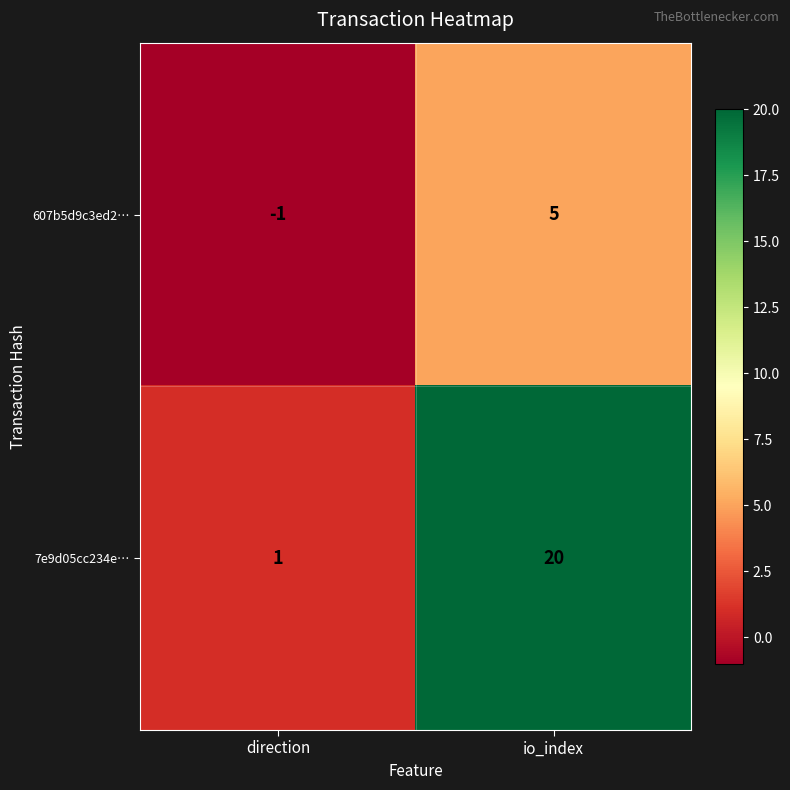

Reading left to right, what are all the values shown in this chart?

607b5d9c3ed2…: -1	5
7e9d05cc234e…: 1	20